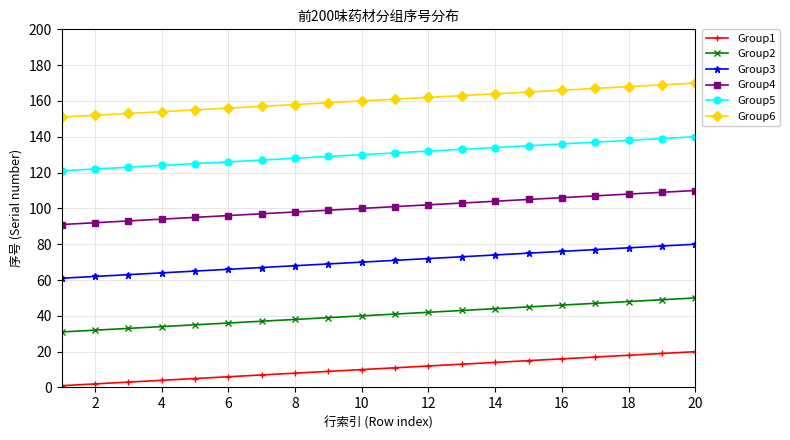

Which series has the largest total across all categories?

Group6